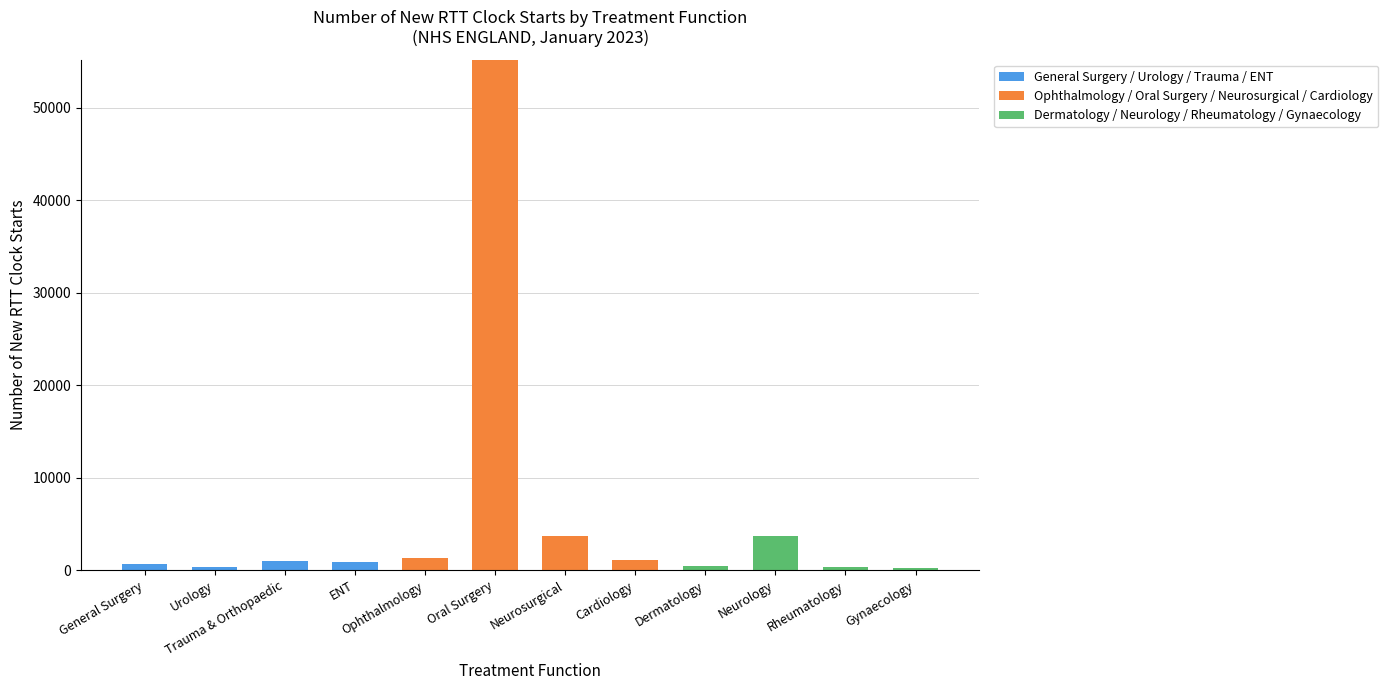

At which category is the sum across all series the highest?

Oral Surgery